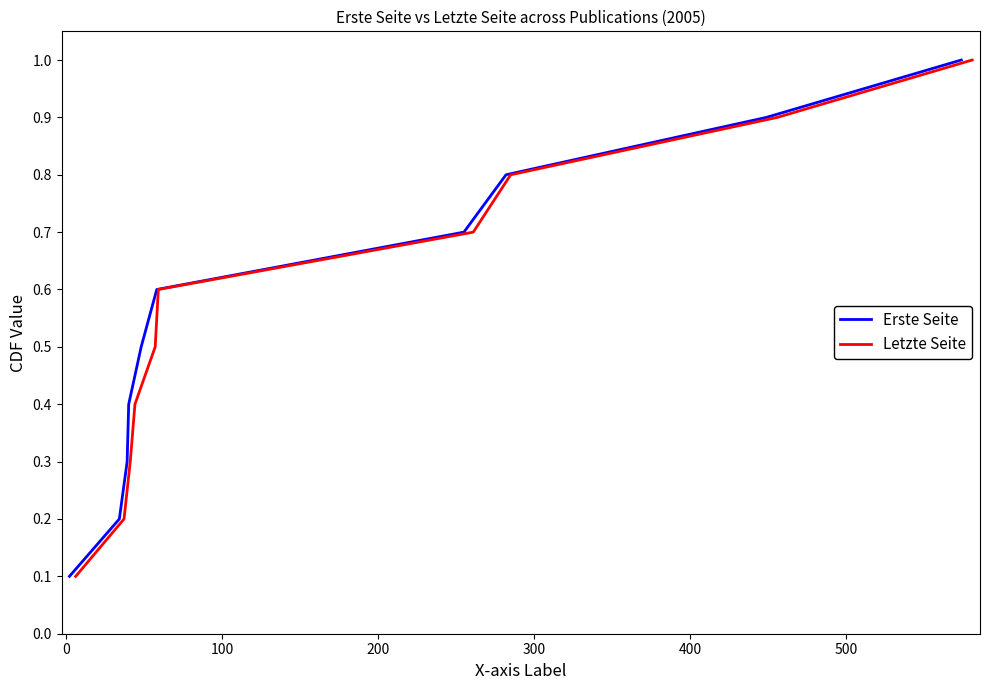

True or false: Erste Seite and Letzte Seite intersect in this chart.

False